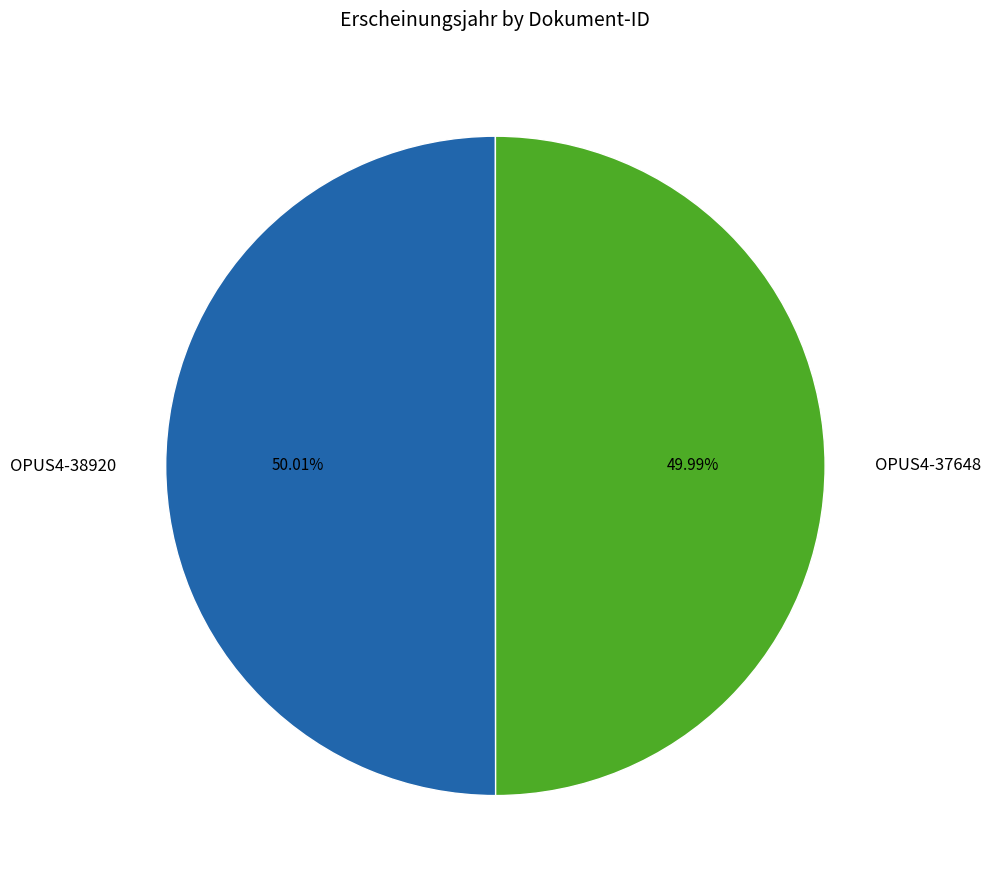

What percentage is NOT represented by OPUS4-37648?

50.0%